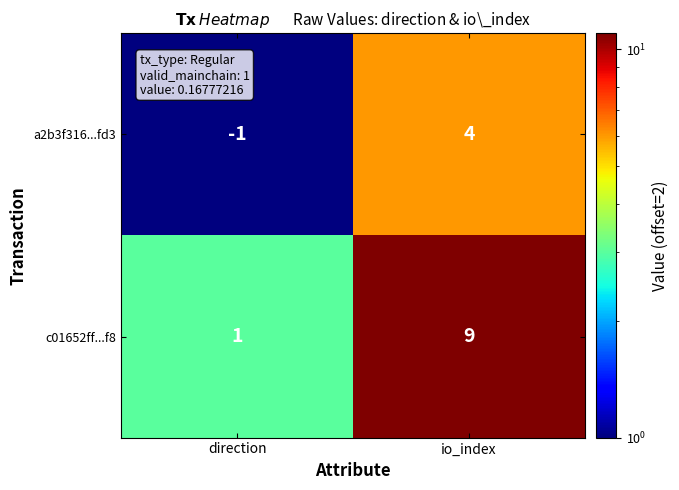

What is the sum of all a2b3f316...fd3 values?

3